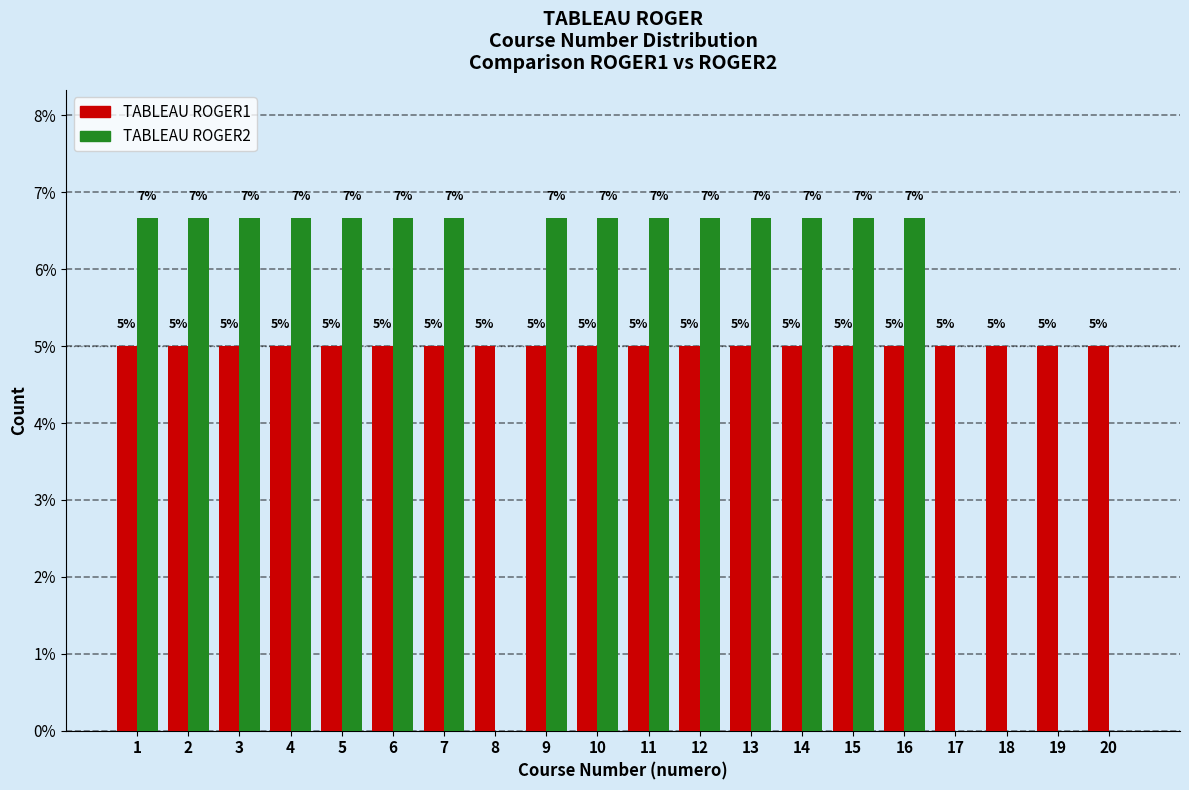

What is the average value of the TABLEAU ROGER1 series?

0.1